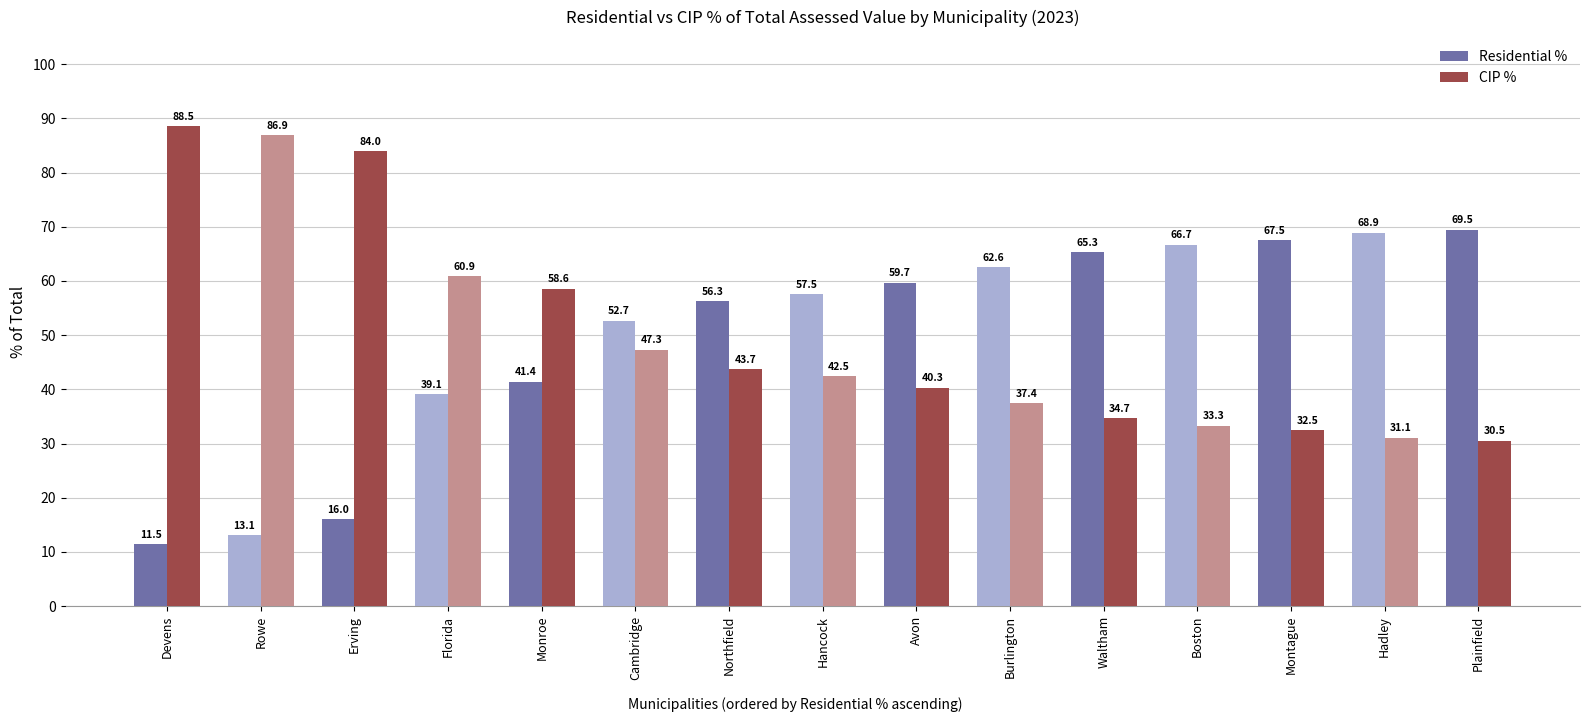

How many data points does each series have?

15